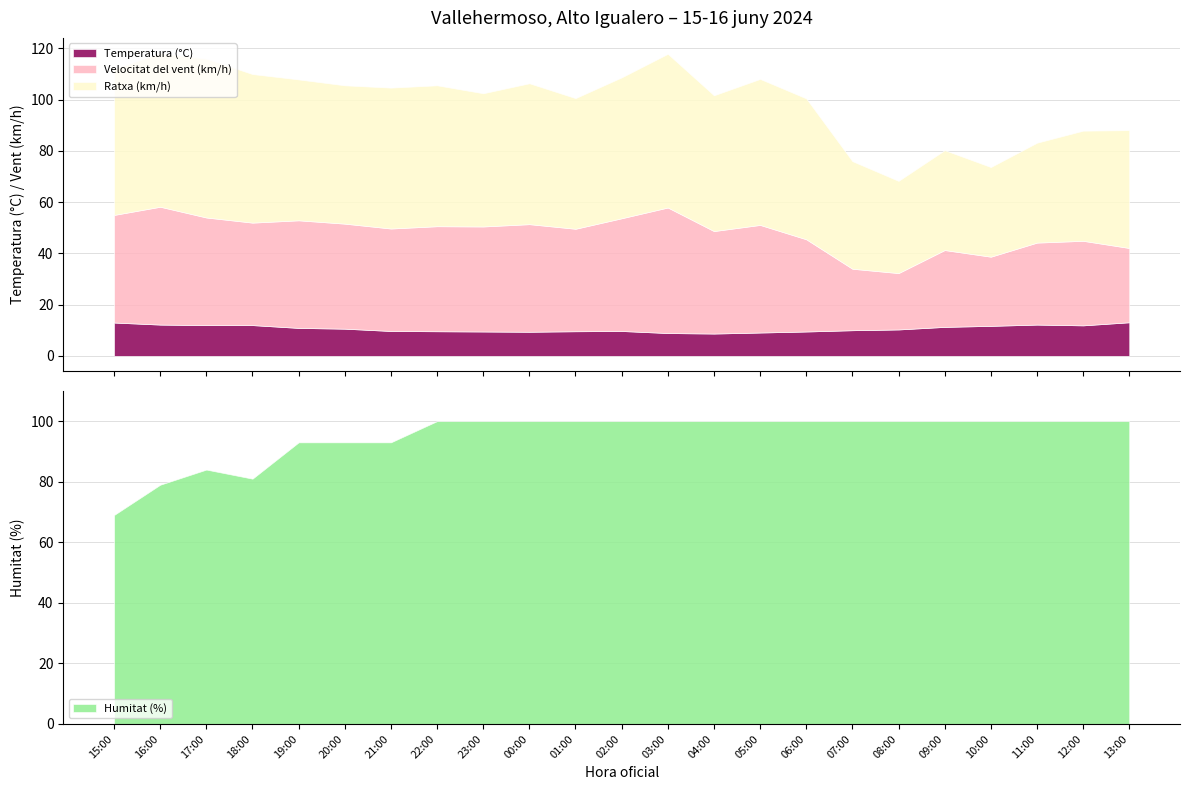

True or false: Humitat (%) has more than 0 points higher than both neighbors.

True